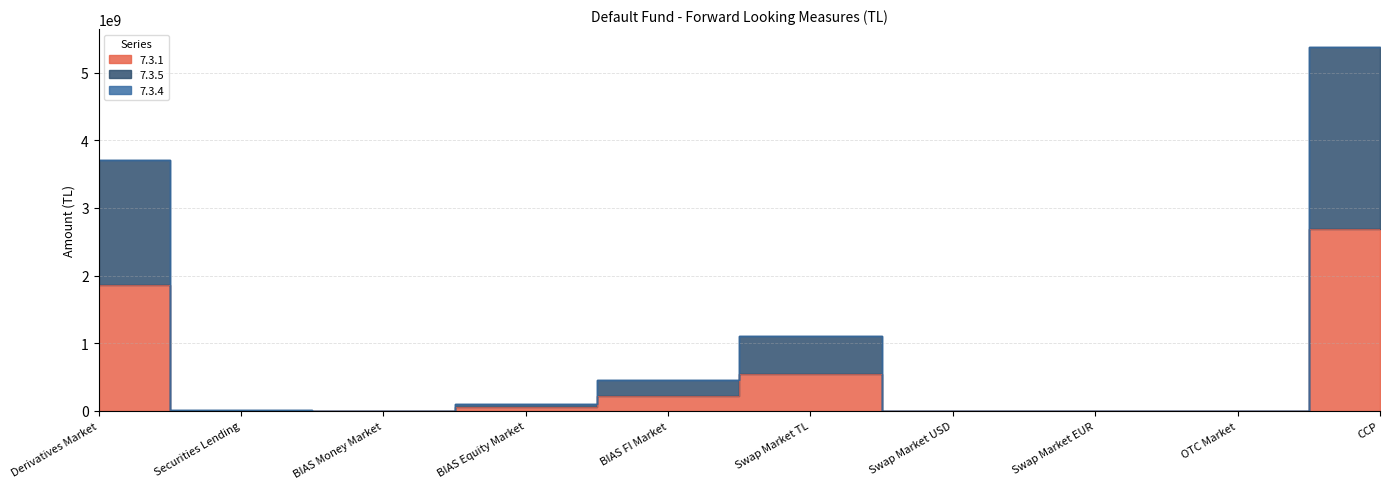

Which series changed the most between BIAS Money Market and OTC Market?

7.3.5